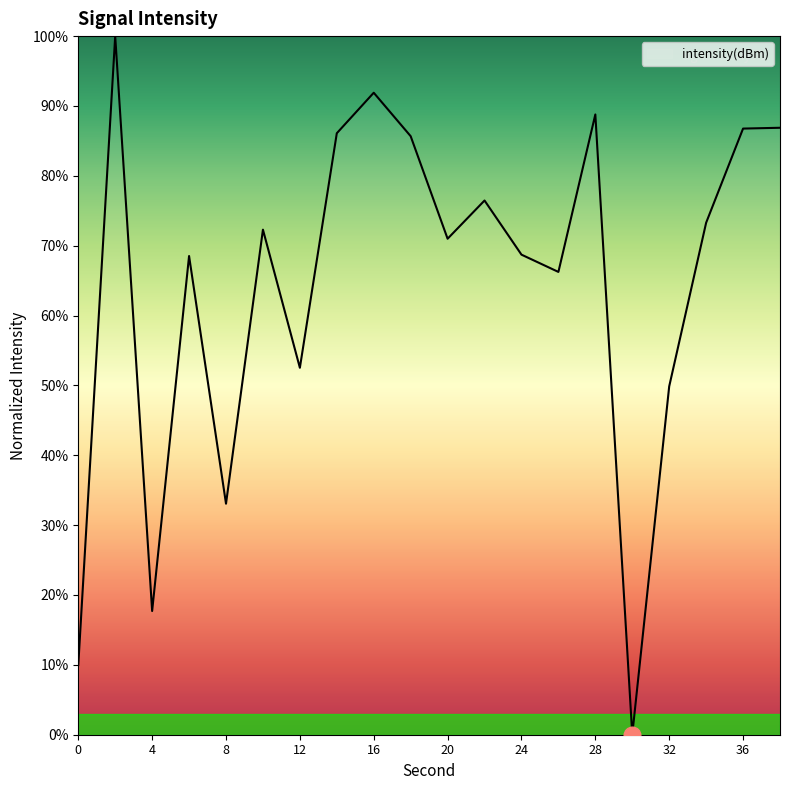

What is the maximum value shown in the chart?

100.0